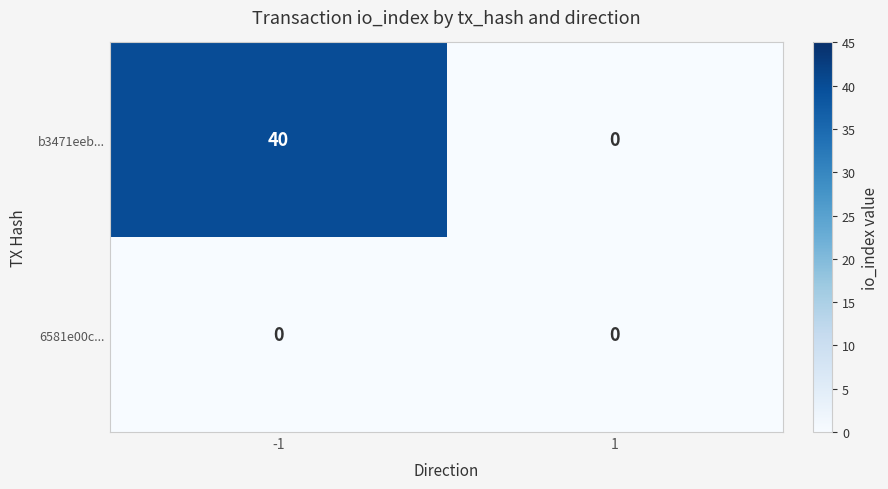

What is the greatest value displayed?

40